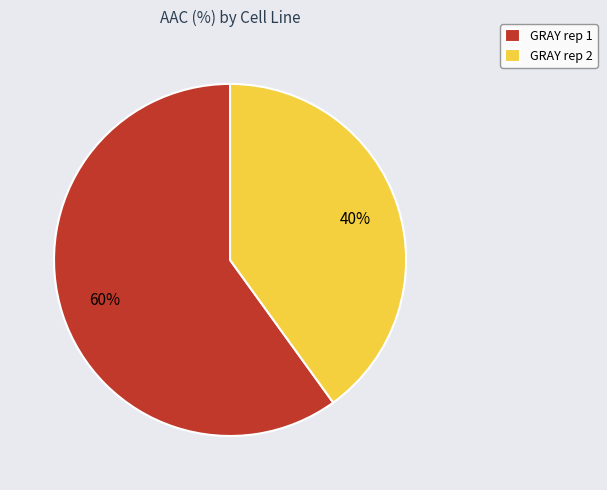

How many segments does this pie chart have?

2